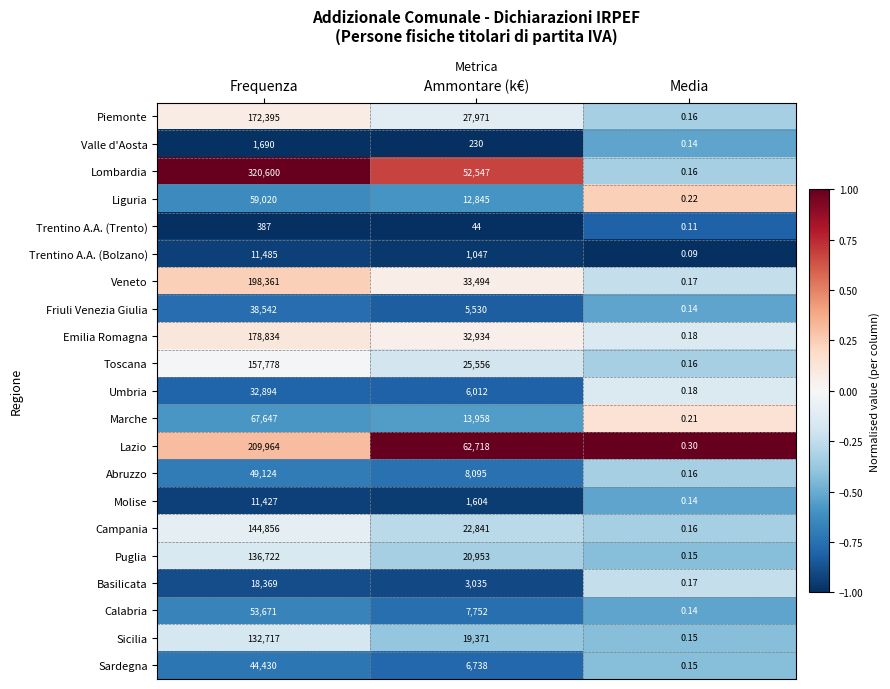

Which series has the largest total across all categories?

Lombardia